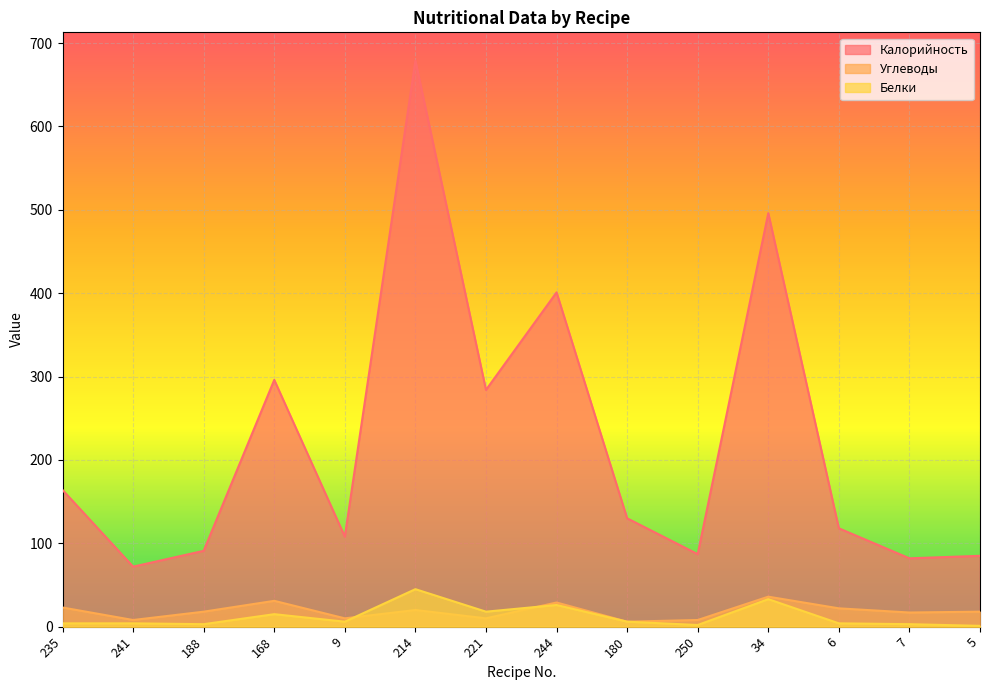

What is the sum of the Калорийность values at 214 and 5?

764